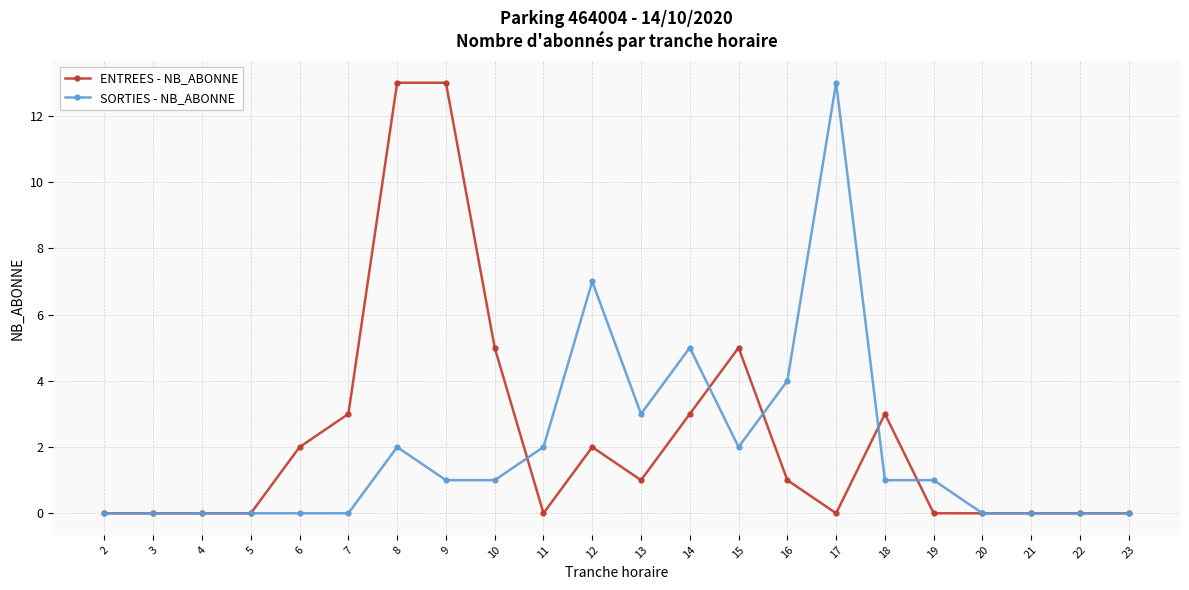

What is the highest value of the SORTIES - NB_ABONNE series?

13